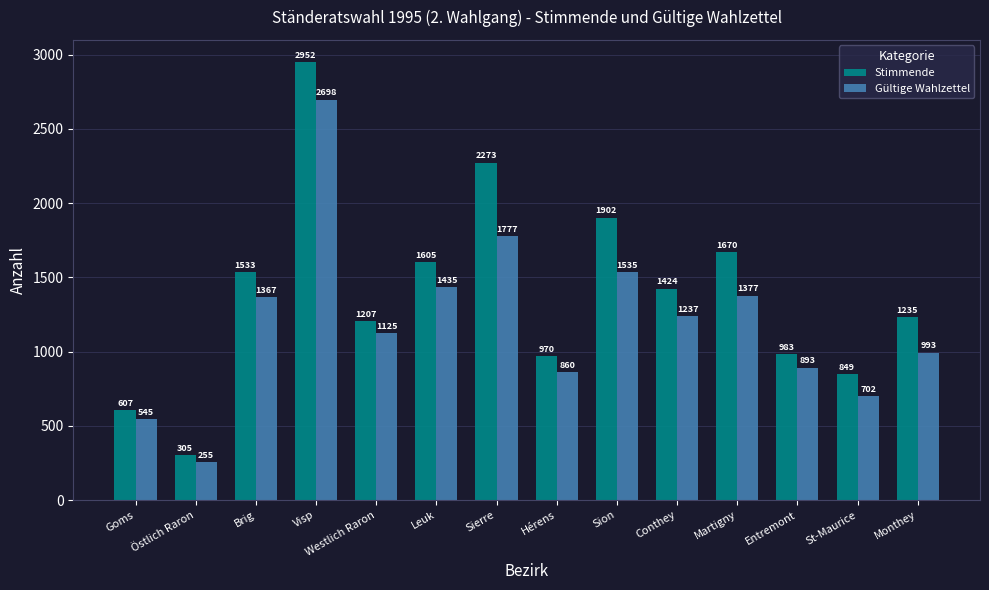

What is the difference between the maximum and minimum values in the Stimmende series?

2647